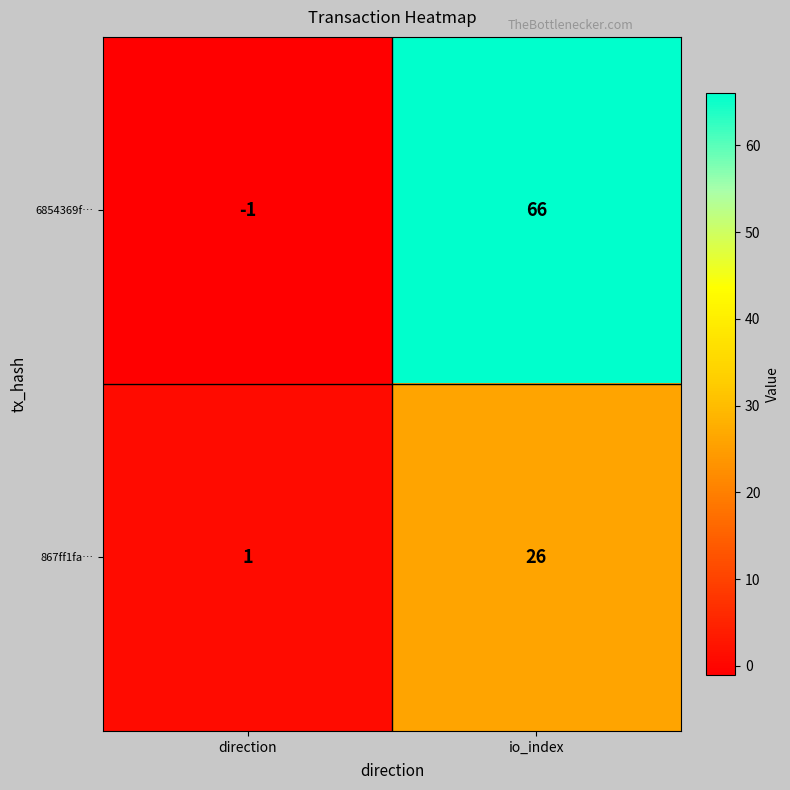

What is the spread (max minus min) of values at io_index?

40